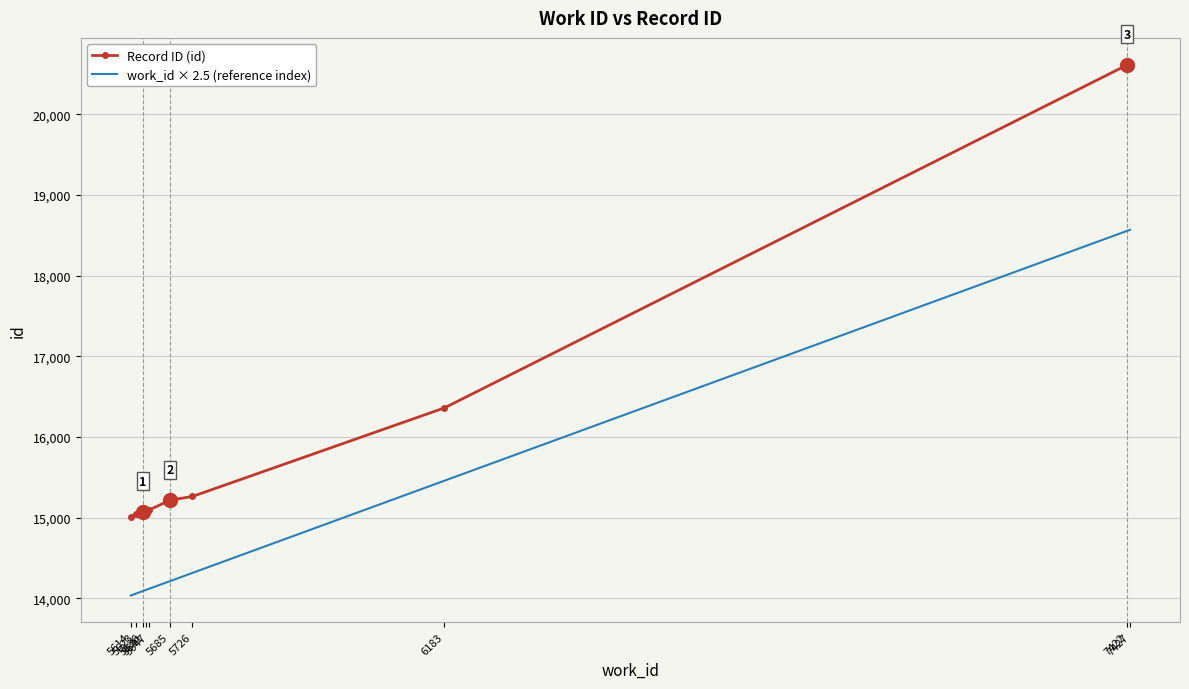

Rank the series by their maximum value, from lowest to highest.

work_id × 2.5 (reference index), Record ID (id)